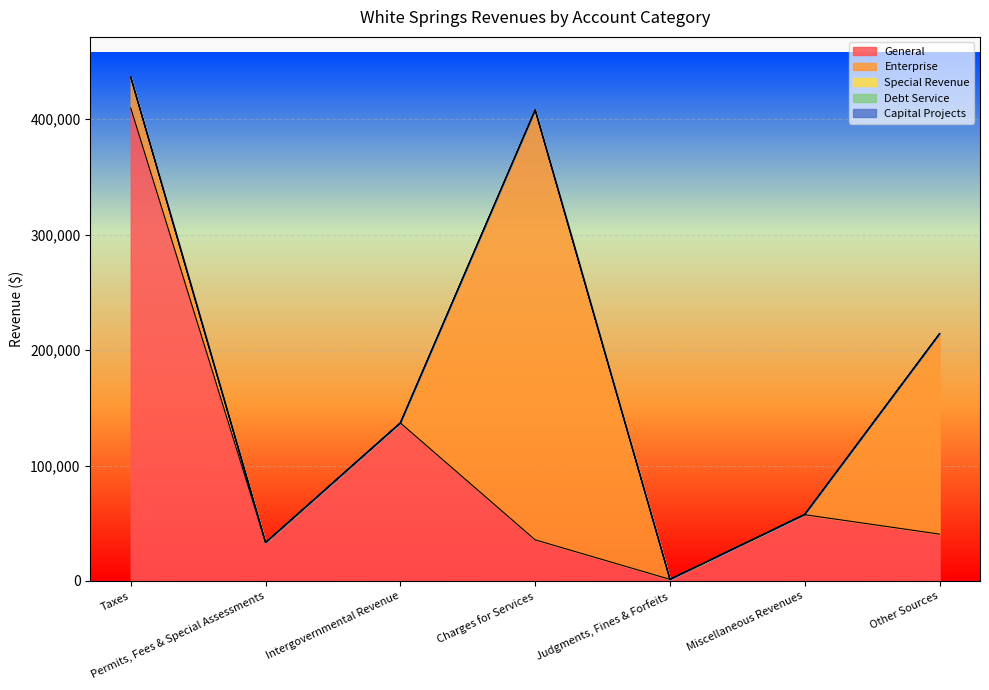

Which has a higher value, Charges for Services or Permits, Fees & Special Assessments?

Charges for Services